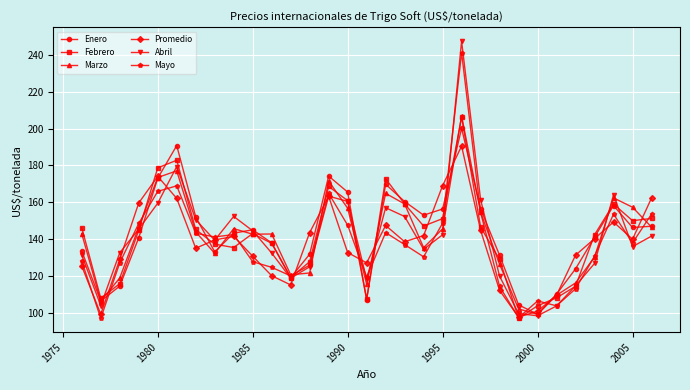

True or false: Mayo and Enero cross at least once.

True